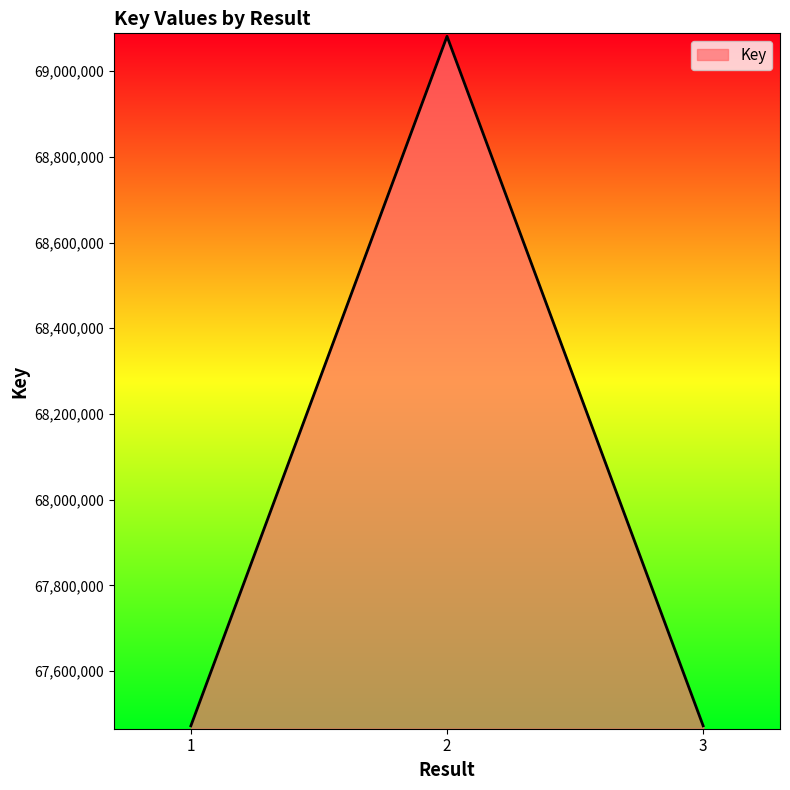

What is the change in value from 1 to 2?

+1608860